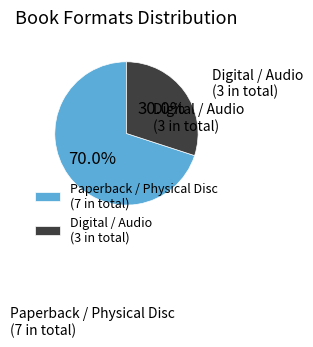

What is the majority slice?

Paperback / Physical Disc (7 in total)